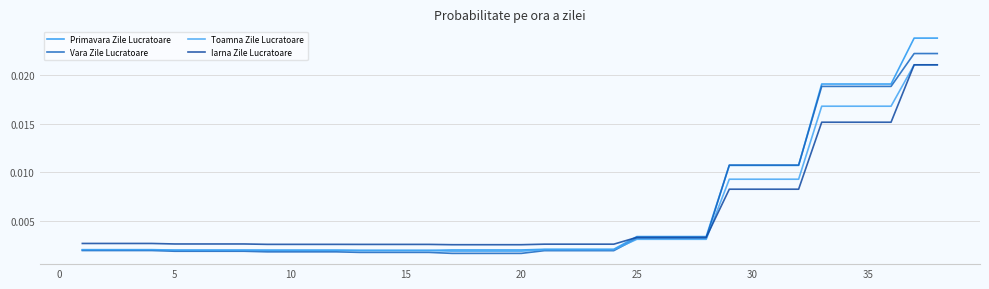

What are all the series names shown in the legend?

Primavara Zile Lucratoare, Vara Zile Lucratoare, Toamna Zile Lucratoare, Iarna Zile Lucratoare